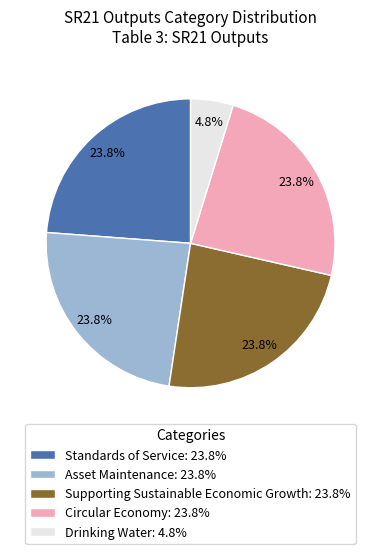

Count the number of slices in the pie.

5